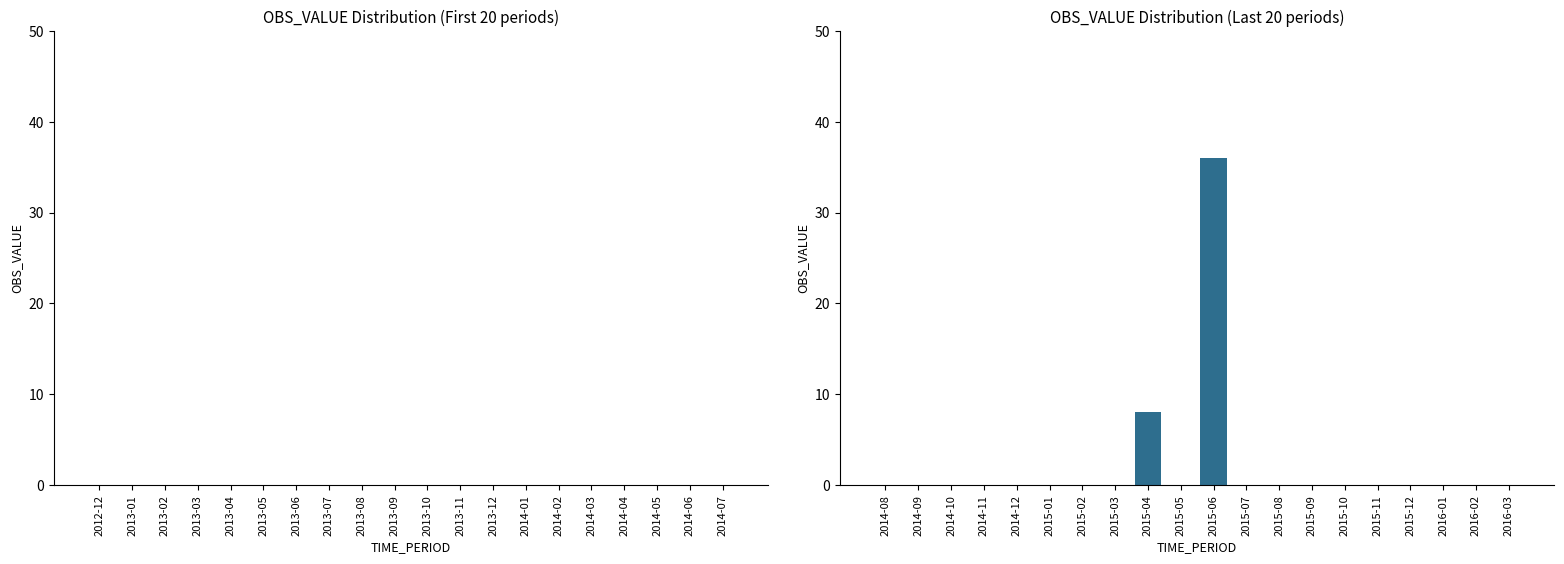

Reading right to left, transcribe all the data shown in this chart.

0	0	0	0	0	0	0	0	0	36	0	8	0	0	0	0	0	0	0	0